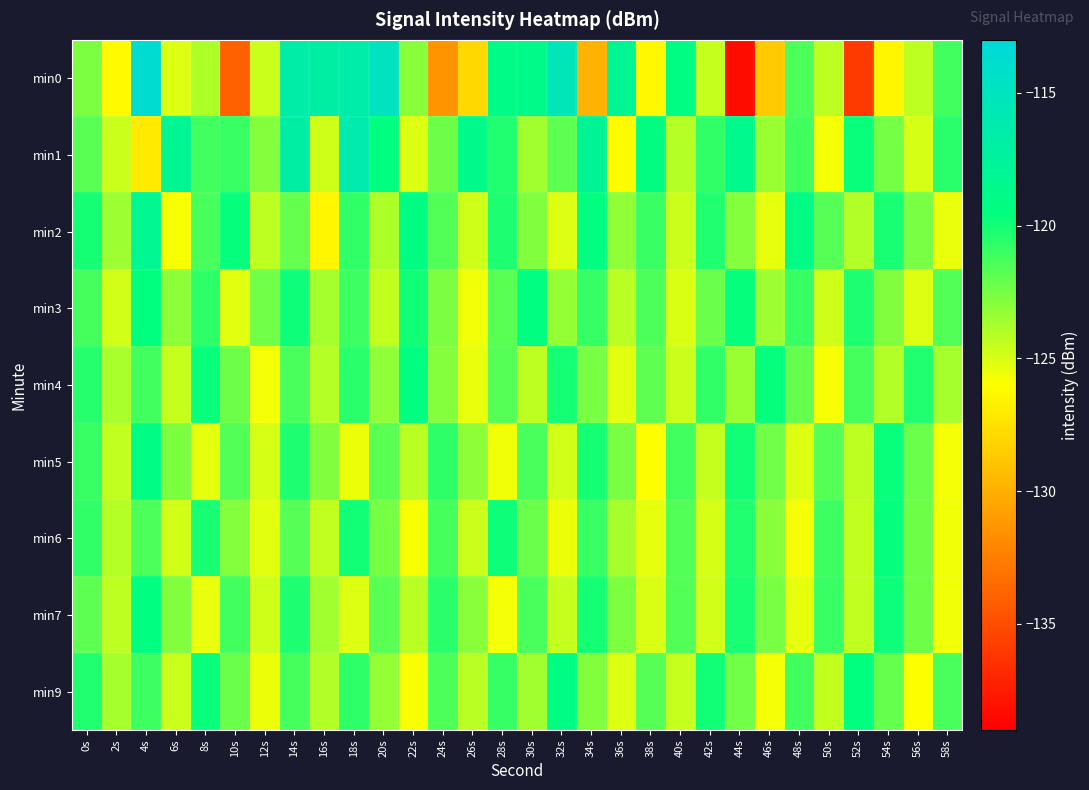

Which series changed the most between 32s and 50s?

min0